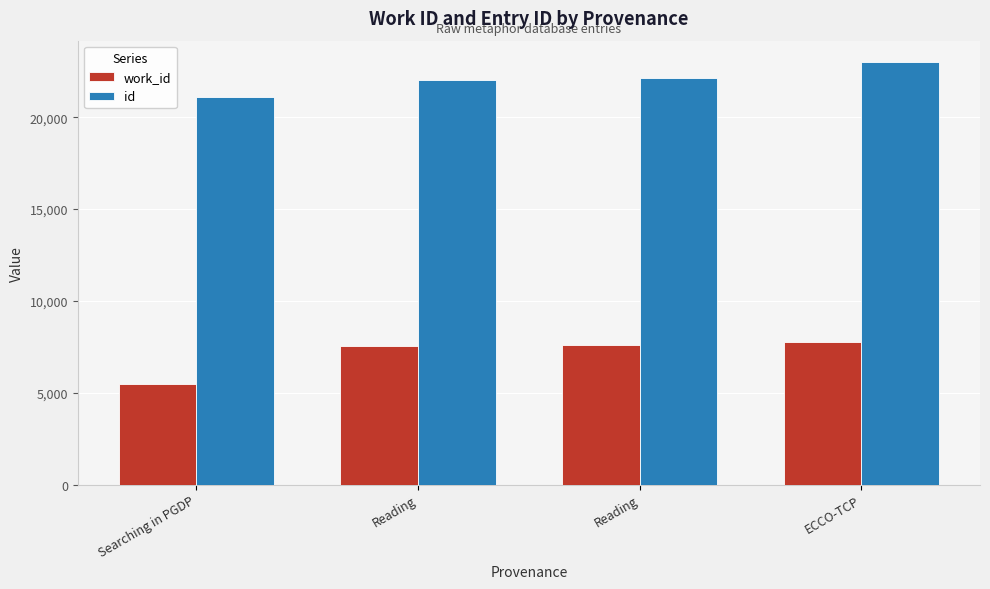

Is the value of work_id at Reading greater than the value of id at Reading?

No